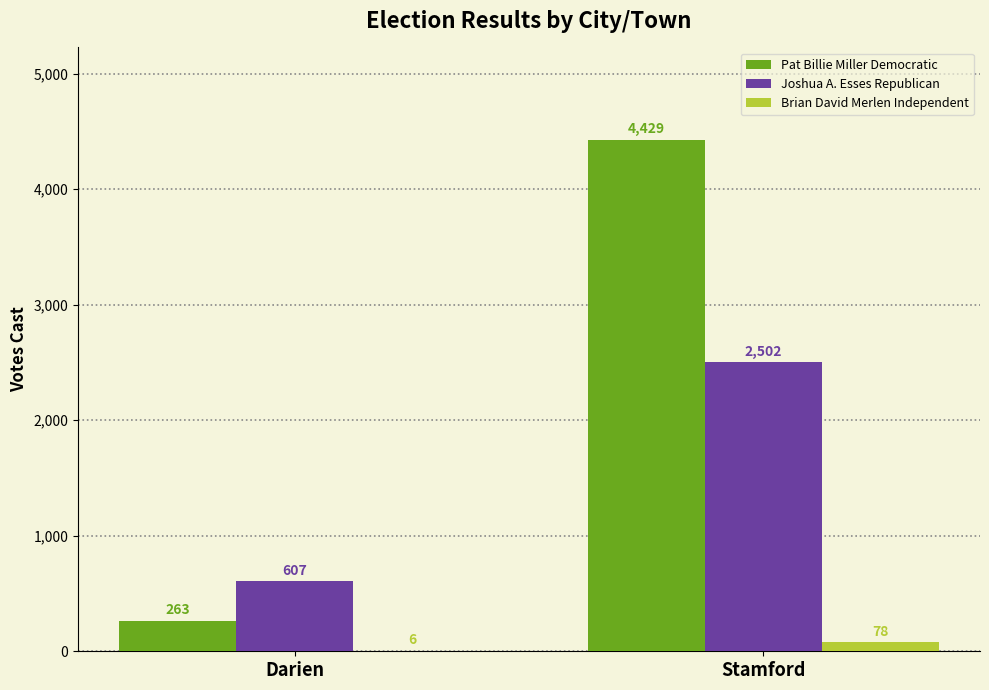

Reading right to left, what are all the values shown in this chart?

Pat Billie Miller Democratic: 4429	263
Joshua A. Esses Republican: 2502	607
Brian David Merlen Independent: 78	6